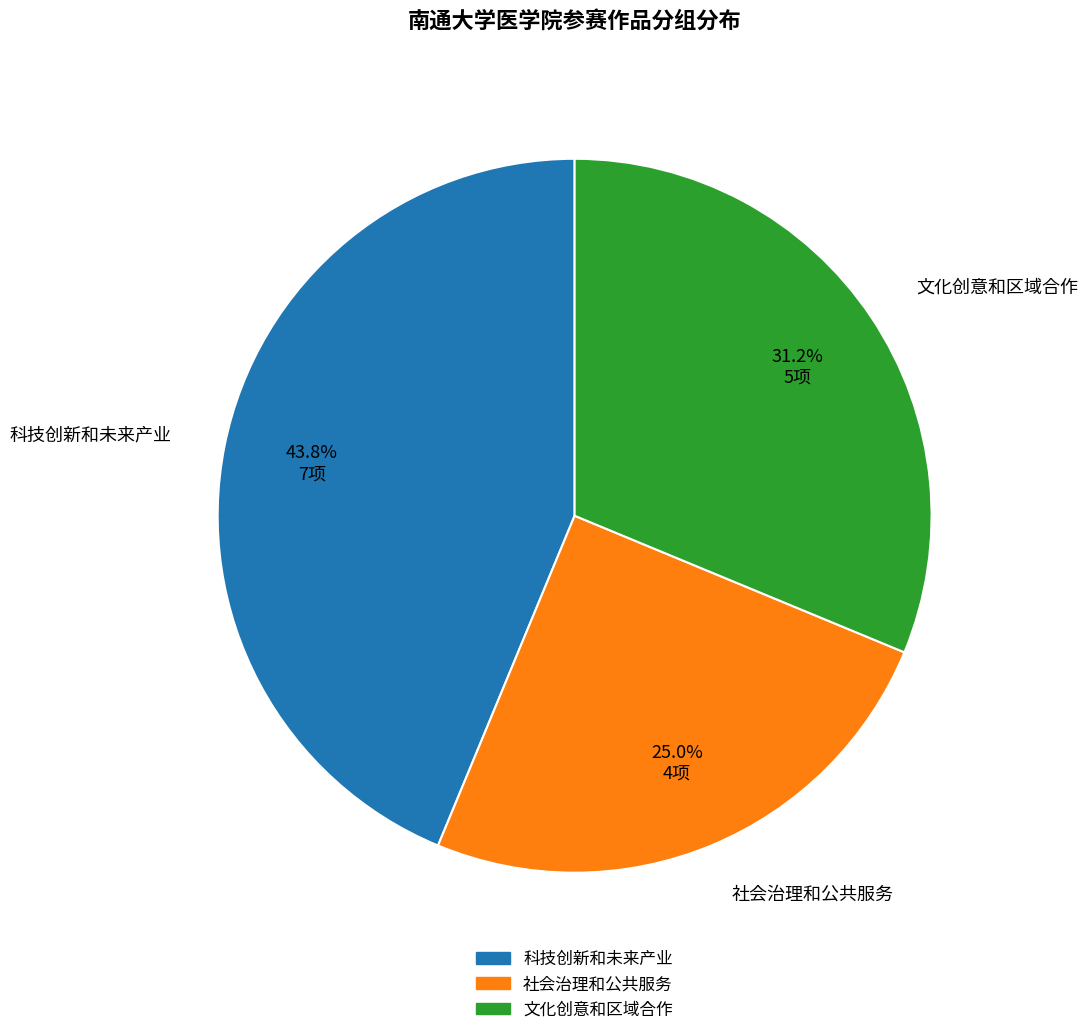

What percentage is the 科技创新和未来产业 slice, to the nearest percent?

44%